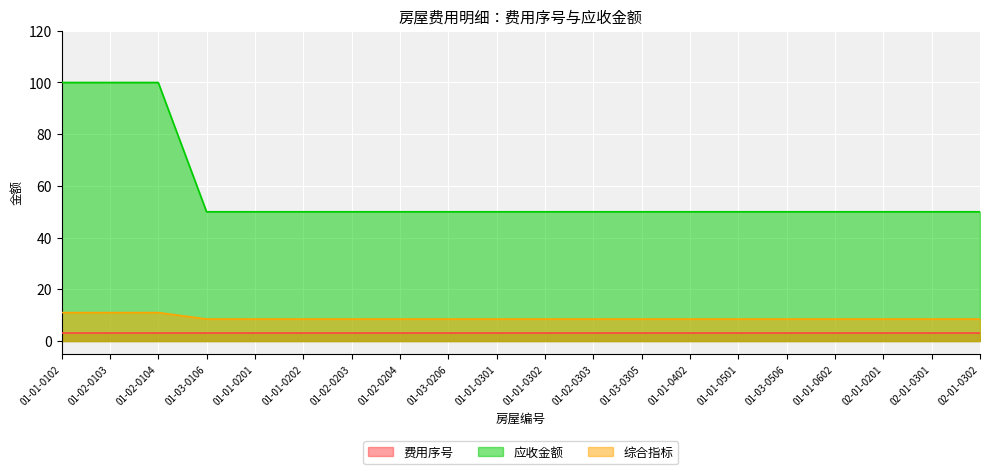

Does the chart display data point markers on the line(s)?

No